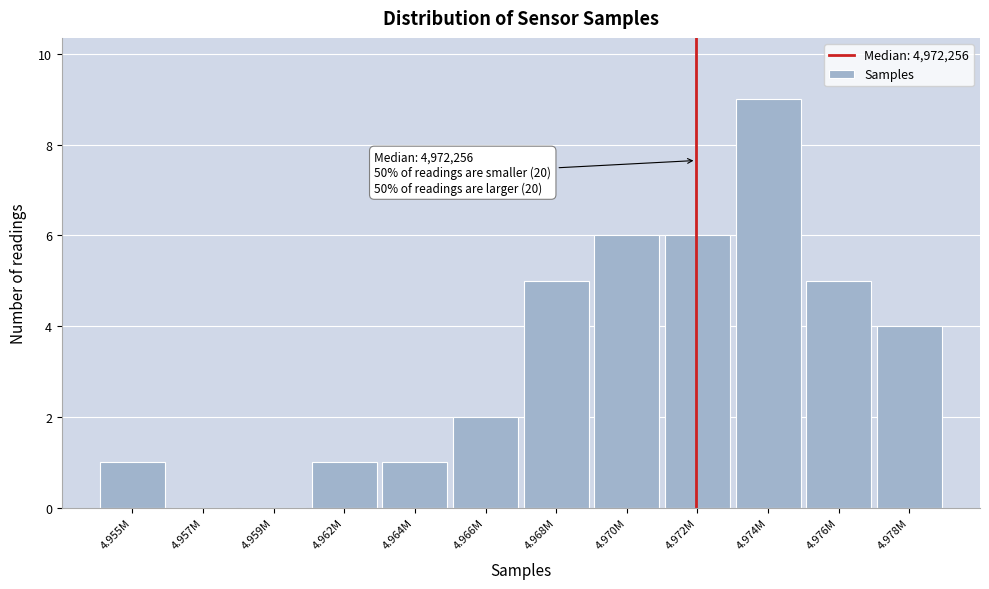

Reading left to right, extract all data points from this chart.

4.955M=1	4.957M=0	4.959M=0	4.962M=1	4.964M=1	4.966M=2	4.968M=5	4.970M=6	4.972M=6	4.974M=9	4.976M=5	4.978M=4